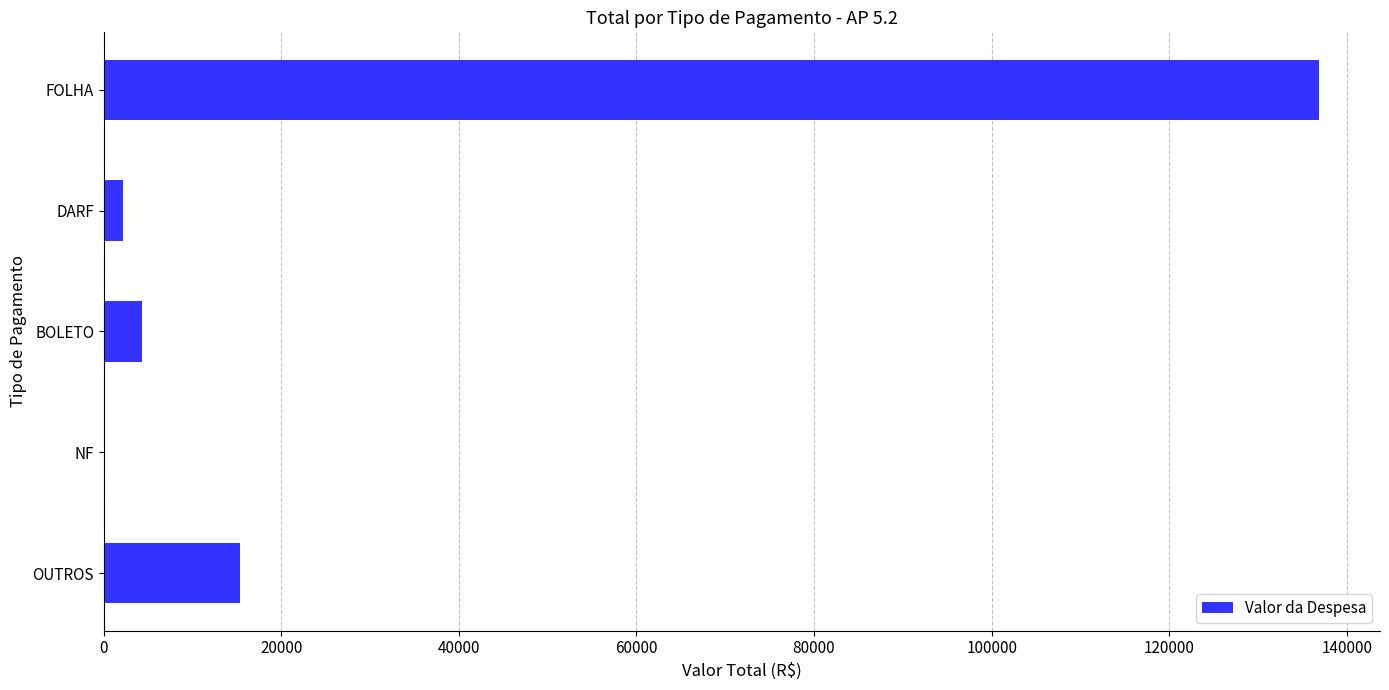

What is the sum of all values?

158901.4